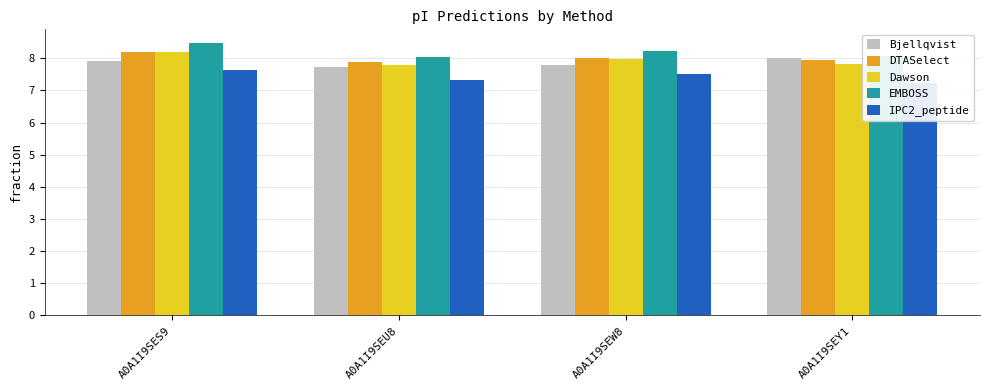

What is the minimum value shown in the chart?

7.2